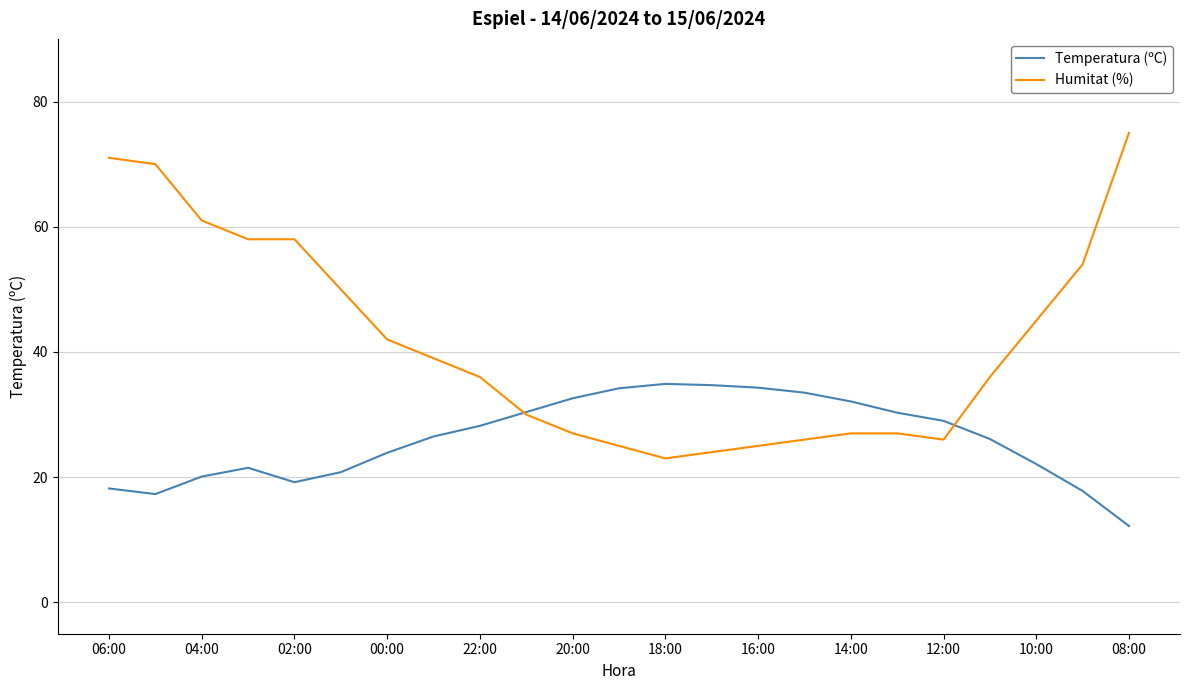

What is the difference between the maximum and minimum values in the Humitat (%) series?

52.0